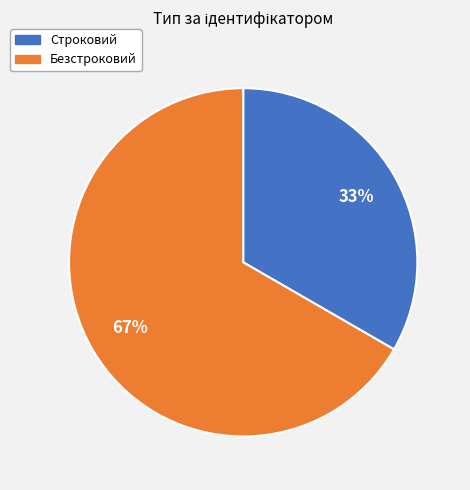

Rank the categories by value from lowest to highest.

Строковий, Безстроковий